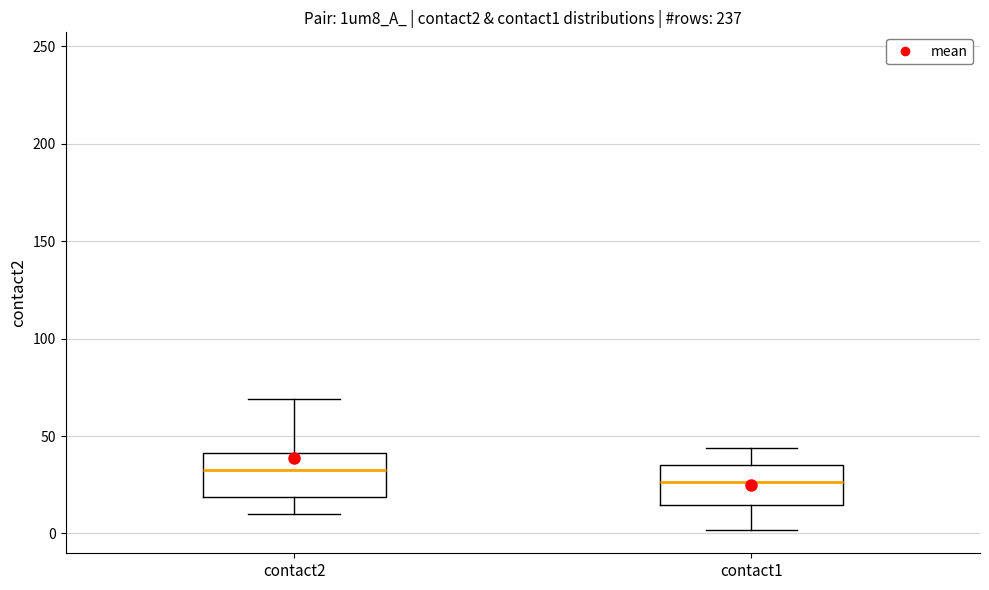

Reading left to right, read every box against the y-axis: the position of its median line, the range the box covers, and the ends of its whiskers. The values are not printed on the chart, so give them approximately, as read against the axis.

contact2: median 35, box 20 to 40, whiskers 10 to 70
contact1: median 25, box 15 to 35, whiskers 0 to 45